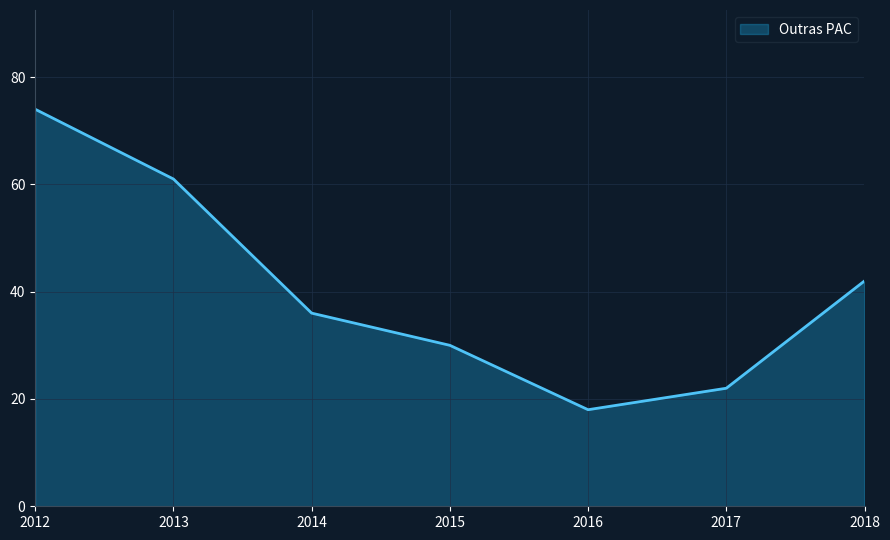

Which has a higher value, 2017 or 2018?

2018